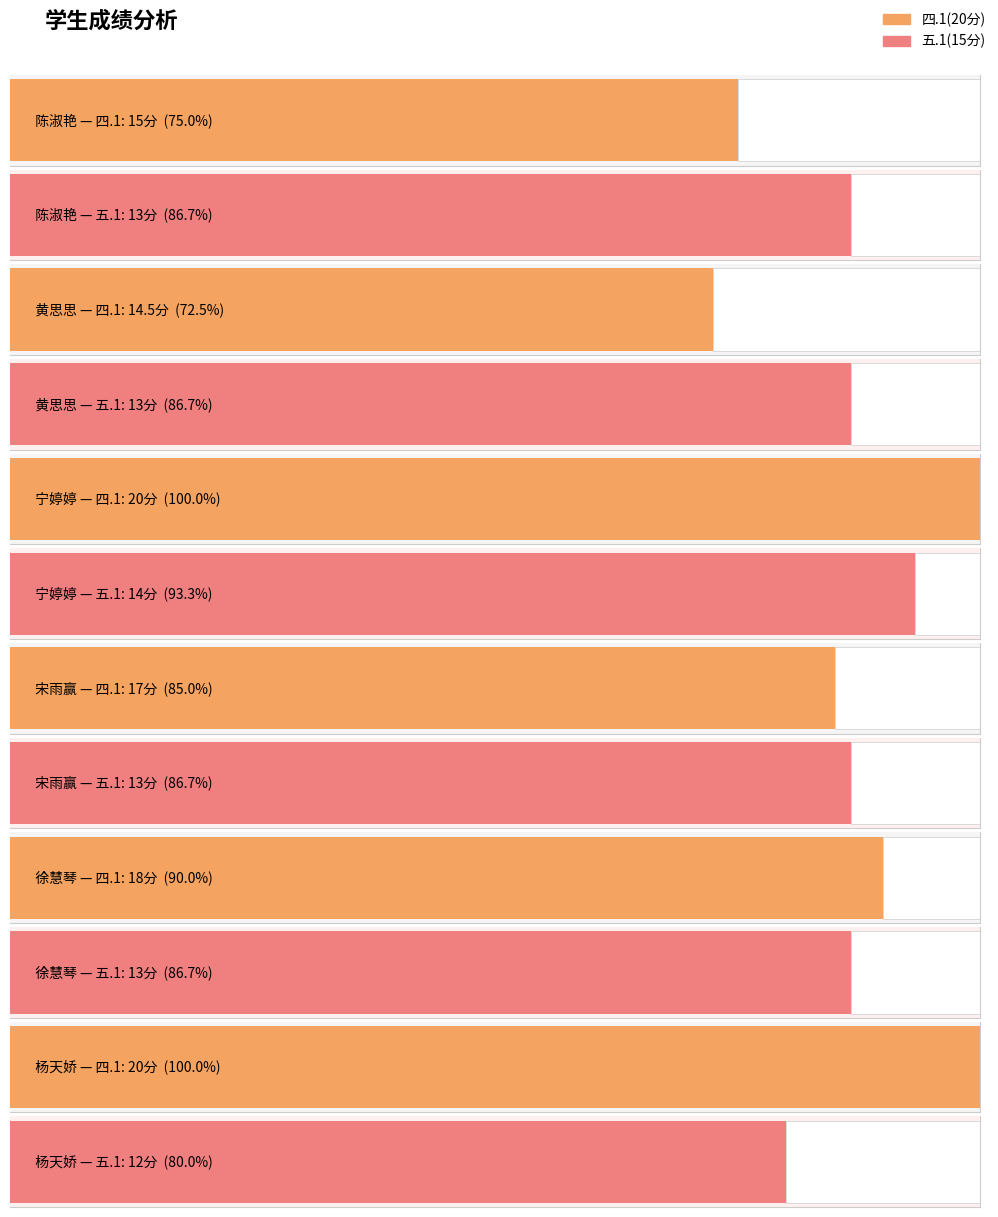

How many values in the 五.1(15分) series are below 13?

1